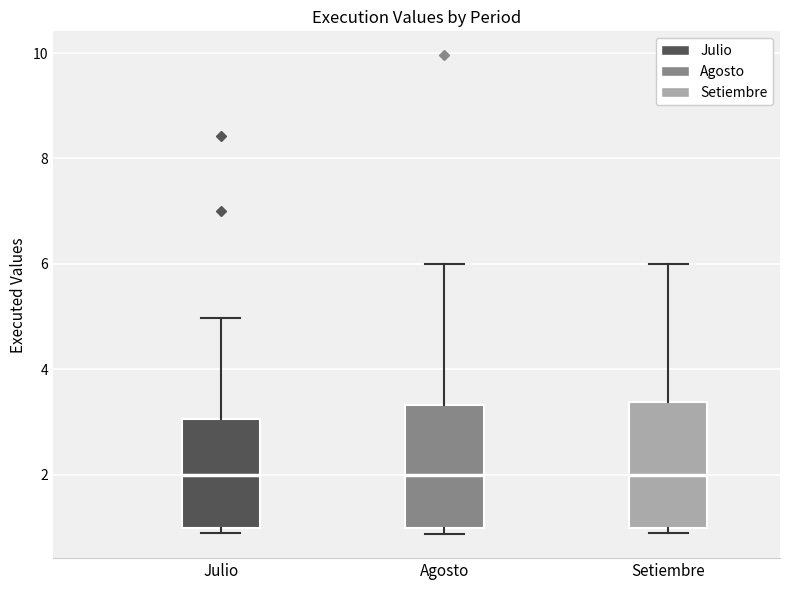

Reading left to right, read every box against the y-axis: the position of its median line, the range the box covers, and the ends of its whiskers. The values are not printed on the chart, so give them approximately, as read against the axis.

Julio: median 2.0, box 1.0 to 3.0, whiskers 1.0 (just below the box's lower edge) to 5.0
Agosto: median 2.0, box 1.0 to 3.4, whiskers 0.8 to 6.0
Setiembre: median 2.0, box 1.0 to 3.4, whiskers 1.0 (just below the box's lower edge) to 6.0